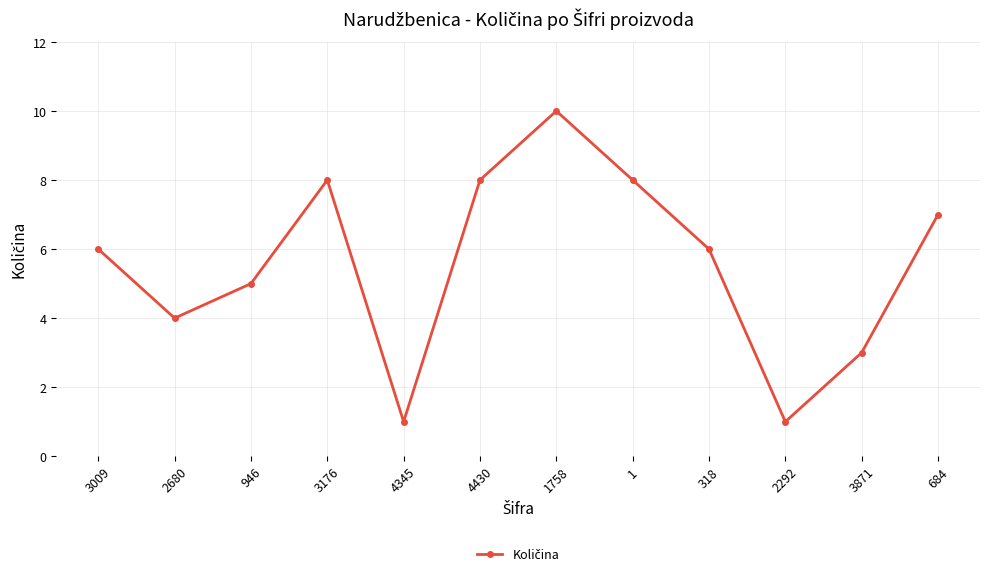

How many data points does each series have?

12